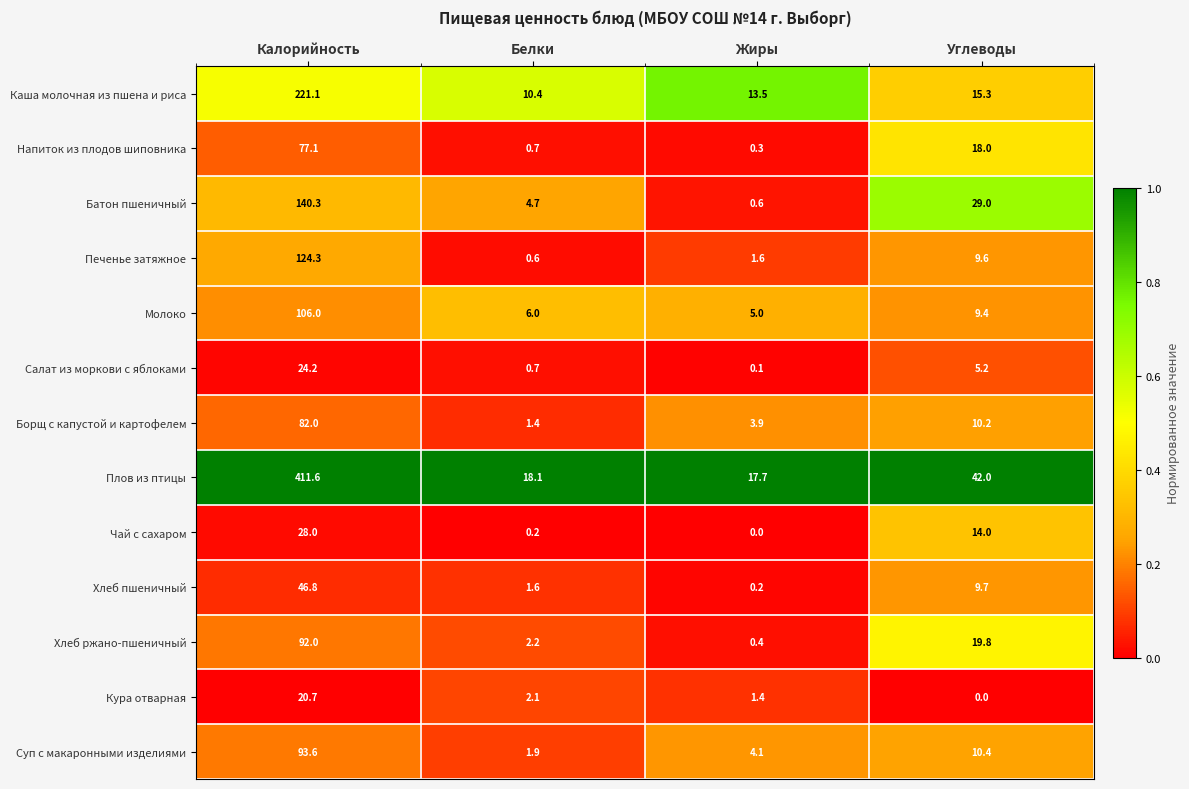

Which series has the largest total across all categories?

Плов из птицы